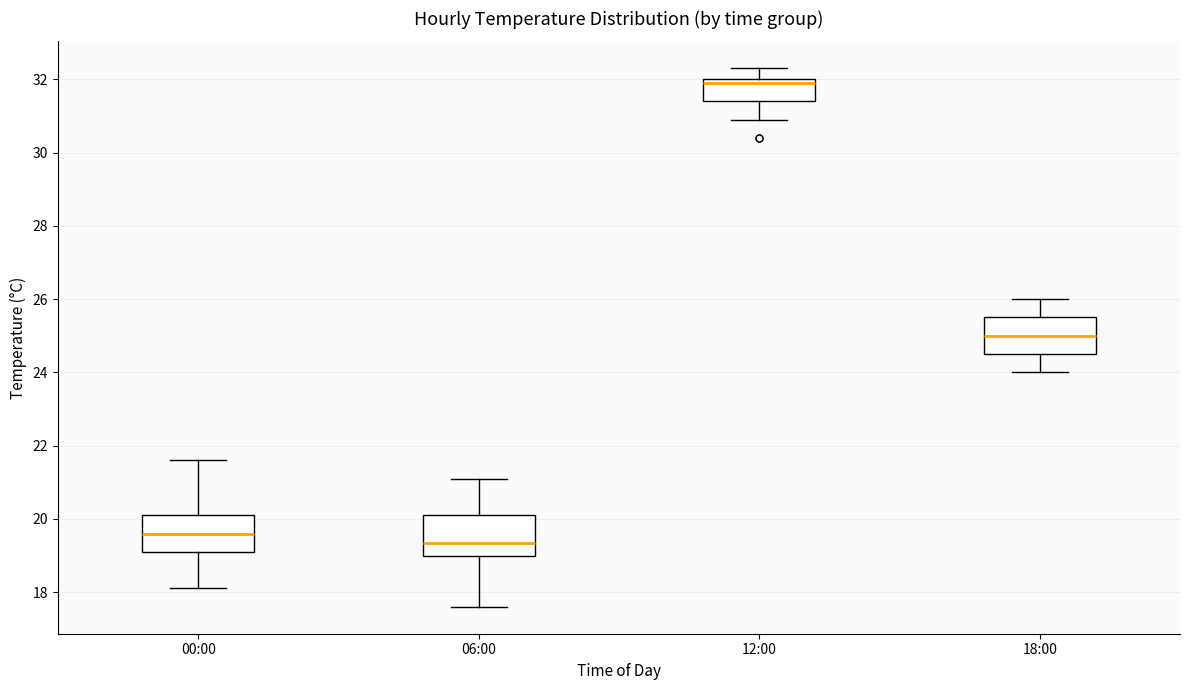

Reading left to right, read every box against the y-axis: the position of its median line, the range the box covers, and the ends of its whiskers. The values are not printed on the chart, so give them approximately, as read against the axis.

00:00: median 19.6, box 19.2 to 20.2, whiskers 18.2 to 21.6
06:00: median 19.4, box 19.0 to 20.2, whiskers 17.6 to 21.2
12:00: median 32.0 (just below the box's upper edge), box 31.4 to 32.0, whiskers 31.0 to 32.4
18:00: median 25.0, box 24.6 to 25.6, whiskers 24.0 to 26.0